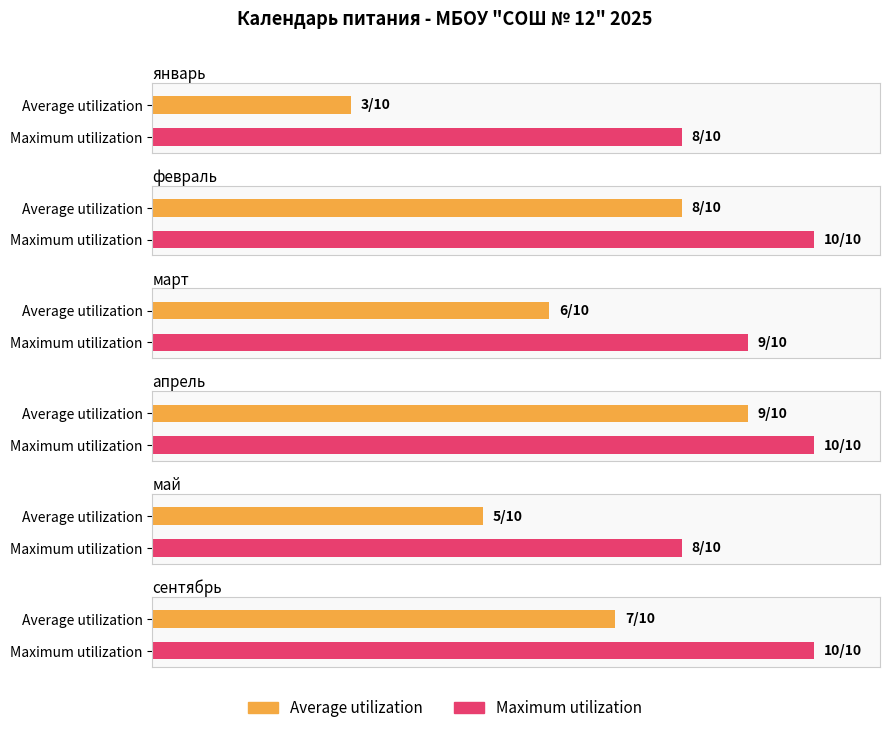

List the series in order of their overall mean, lowest first.

Average utilization, Maximum utilization